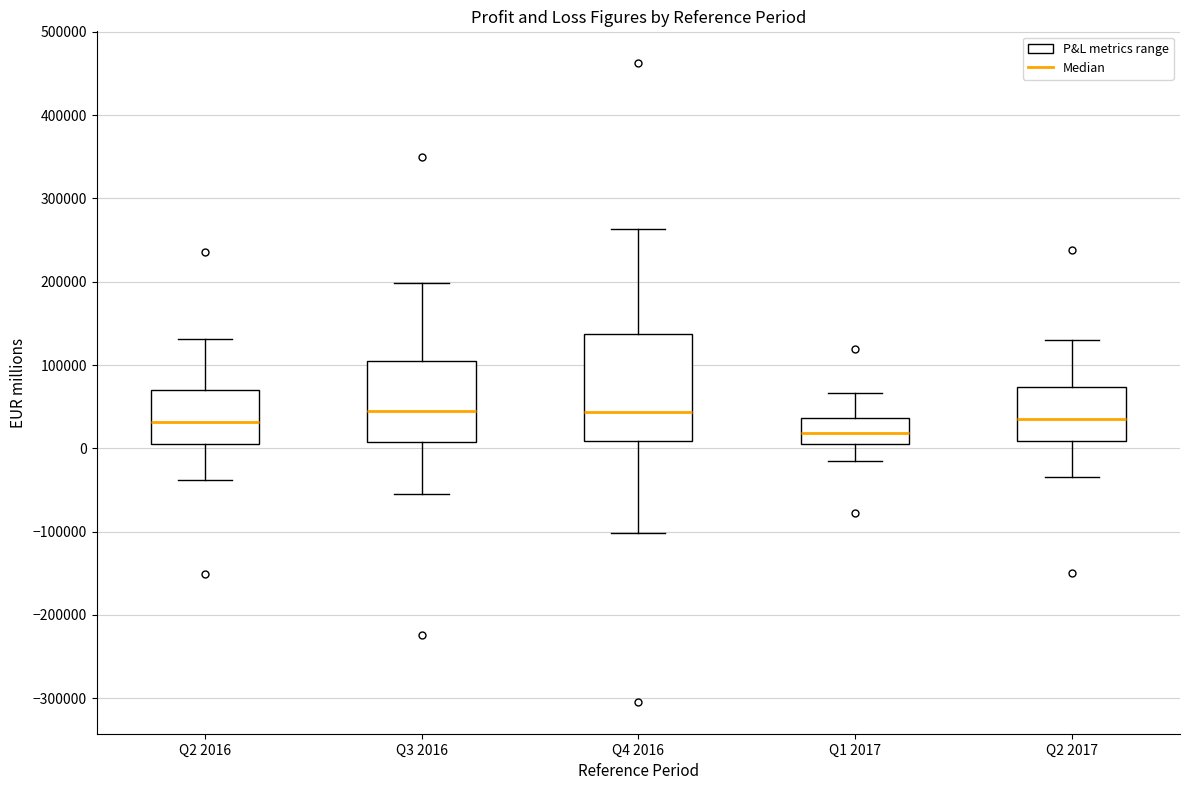

Reading left to right, transcribe this box plot: for each box, give where its median line is, the range the box spans, and where its two whiskers end, as read against the y-axis. The values are not printed on the chart, so give them approximately, as read against the axis.

Q2 2016: median 30000, box 10000 to 70000, whiskers -40000 to 130000
Q3 2016: median 40000, box 10000 to 110000, whiskers -50000 to 200000
Q4 2016: median 40000, box 10000 to 140000, whiskers -100000 to 260000
Q1 2017: median 20000, box 0 to 40000, whiskers -20000 to 70000
Q2 2017: median 40000, box 10000 to 70000, whiskers -30000 to 130000